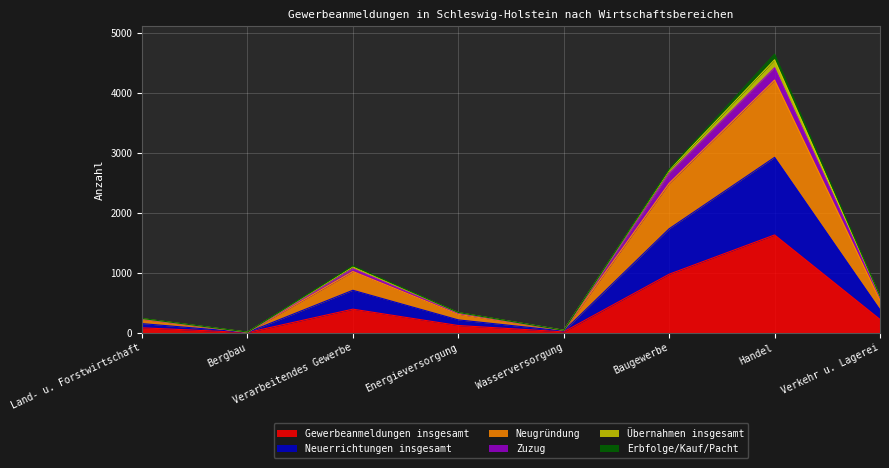

What is the highest value of the Gewerbeanmeldungen insgesamt series?

1632